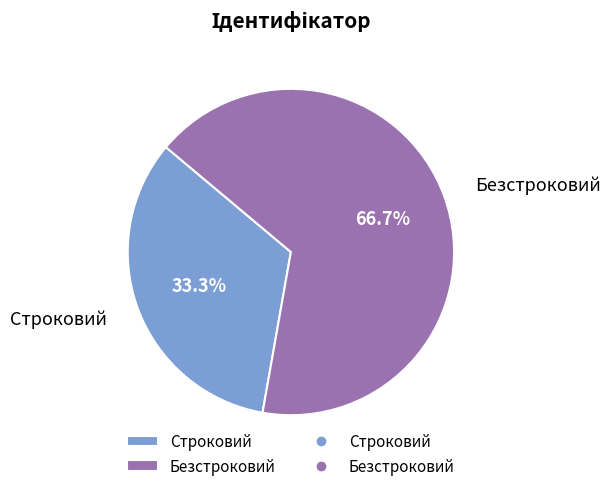

What percentage is the Безстроковий slice, to the nearest percent?

67%